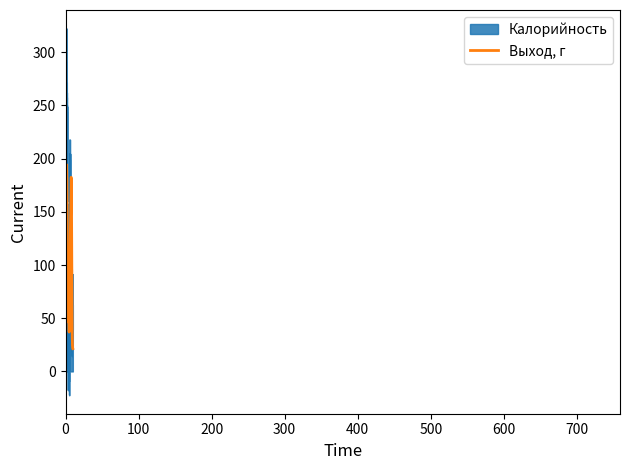

Rank the series by their average value, from lowest to highest.

Выход, г, Калорийность